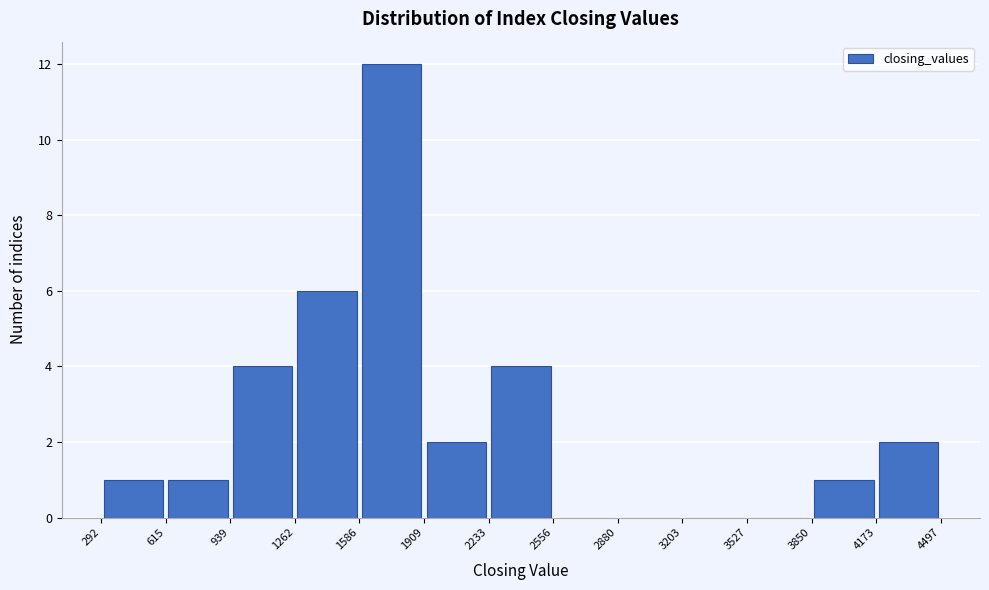

Reading left to right, list every bar in this chart as the range it spans on the x-axis followed by its height. The values are not printed on the chart, so give them approximately, as read against the axis.

292 to 615: 1
615 to 939: 1
939 to 1262: 4
1262 to 1586: 6
1586 to 1909: 12
1909 to 2233: 2
2233 to 2556: 4
2556 to 2880: 0
2880 to 3203: 0
3203 to 3527: 0
3527 to 3850: 0
3850 to 4173: 1
4173 to 4497: 2